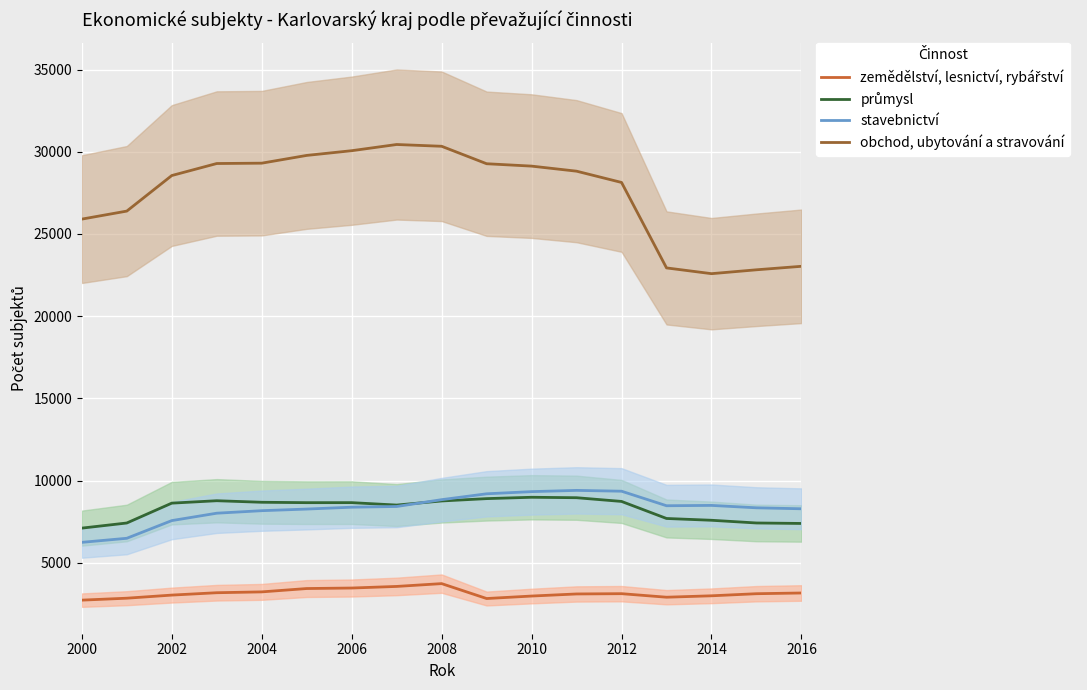

Which series has the largest range (max minus min)?

obchod, ubytování a stravování